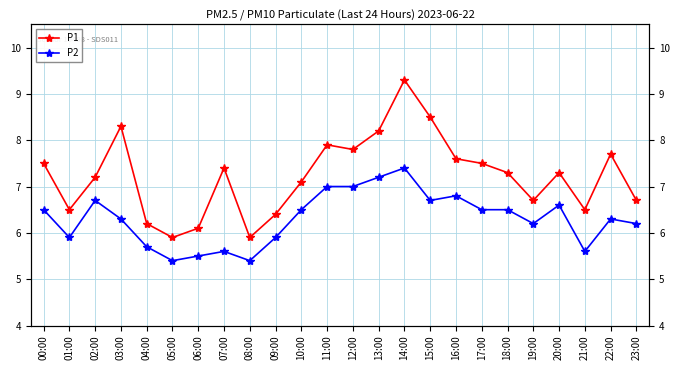

What is the value of the P2 point at the 1st from the left?

6.5